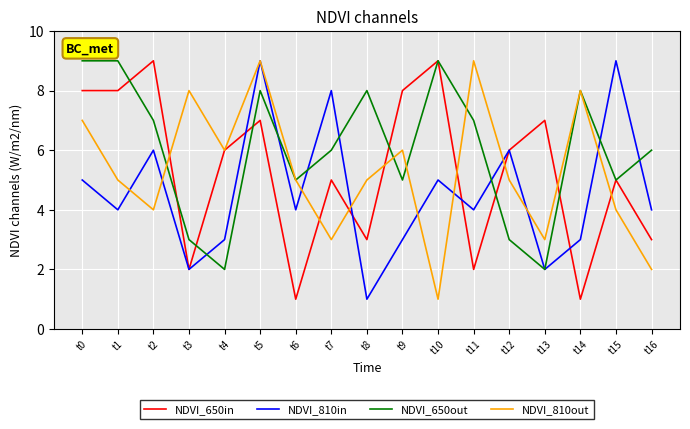

The value of NDVI_810in at t1 is 6. True or false?

False